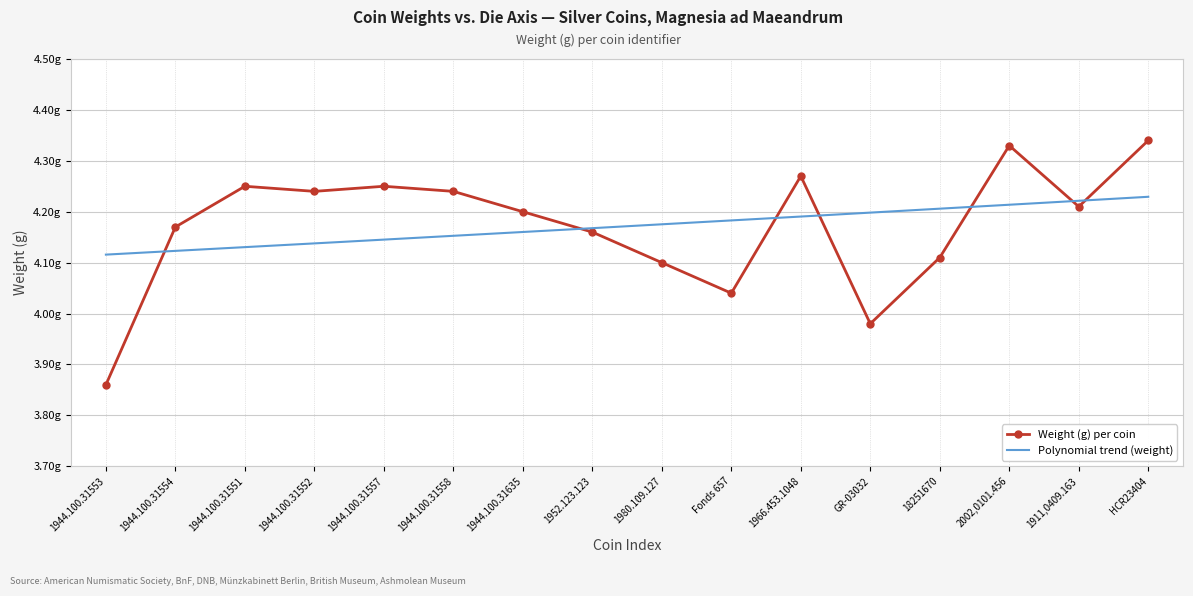

What is the label of the 4th point from the right?

18251670